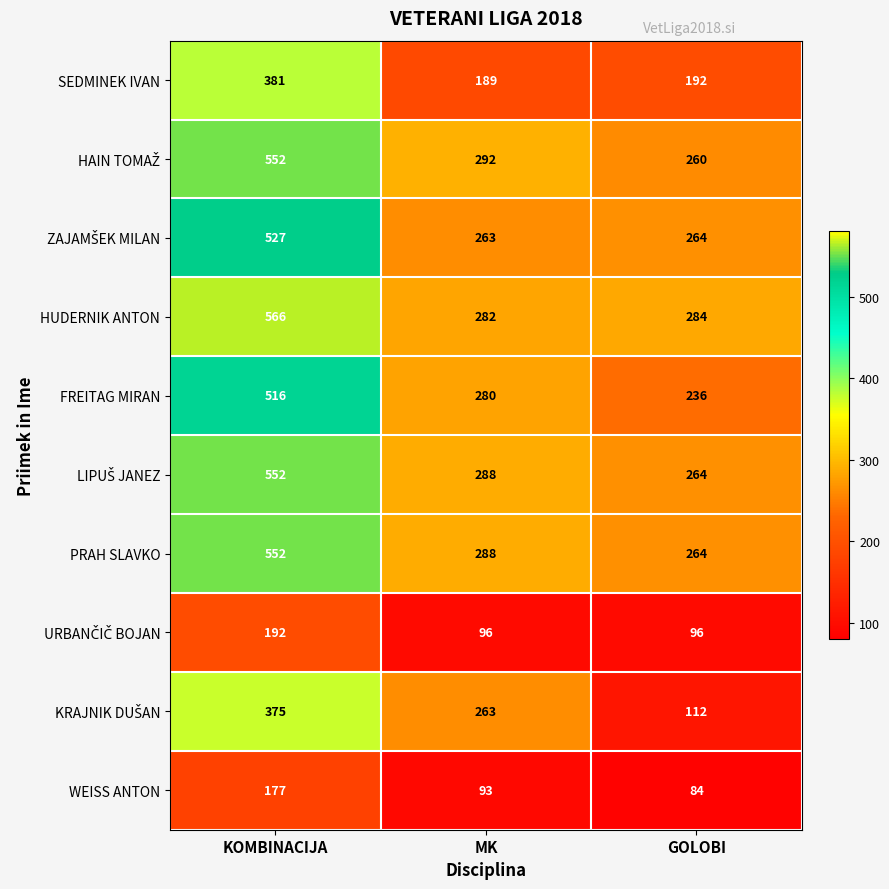

What is the difference between the highest and lowest values at GOLOBI?

200